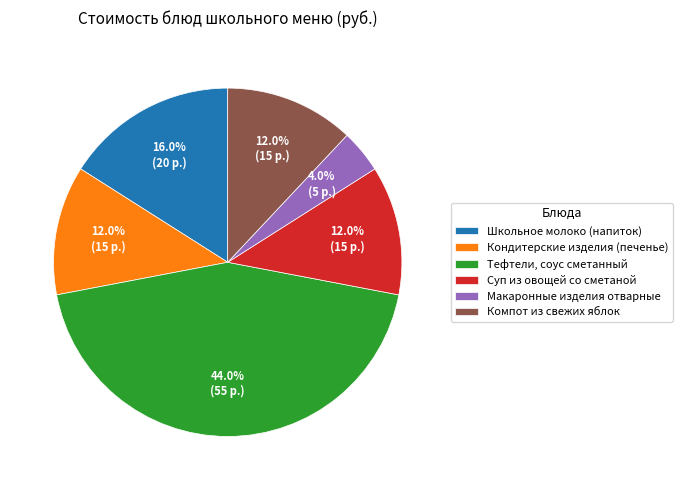

Combined, do Школьное молоко (напиток) and Суп из овощей со сметаной account for over 50%?

No